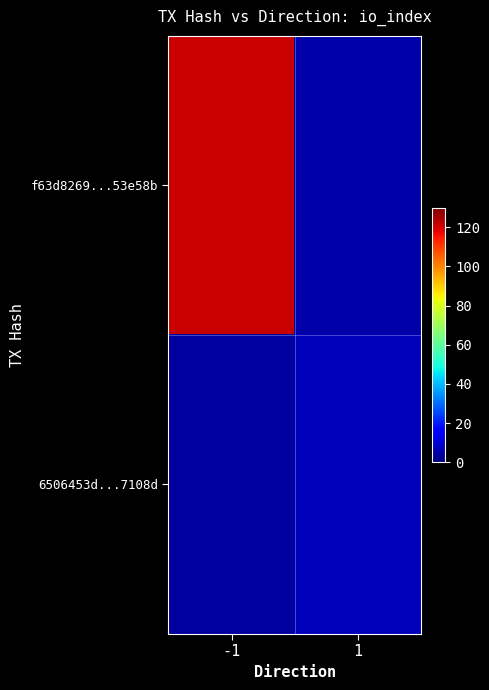

How many distinct data groups are displayed?

2